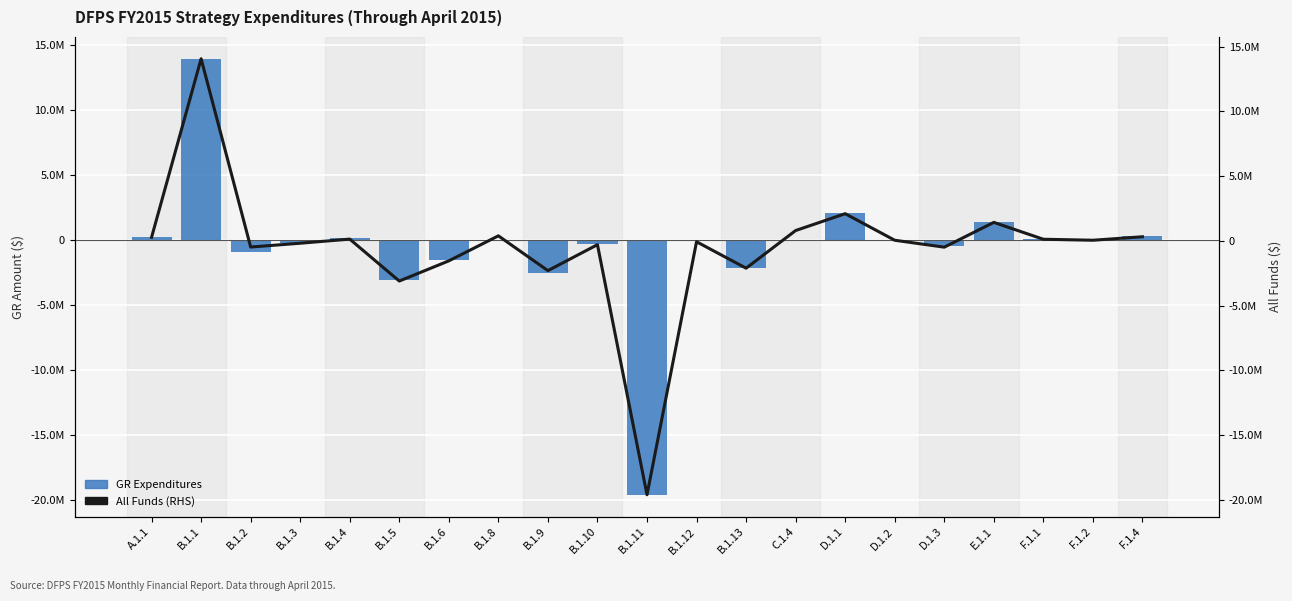

What is the maximum value shown in the chart?

14065248